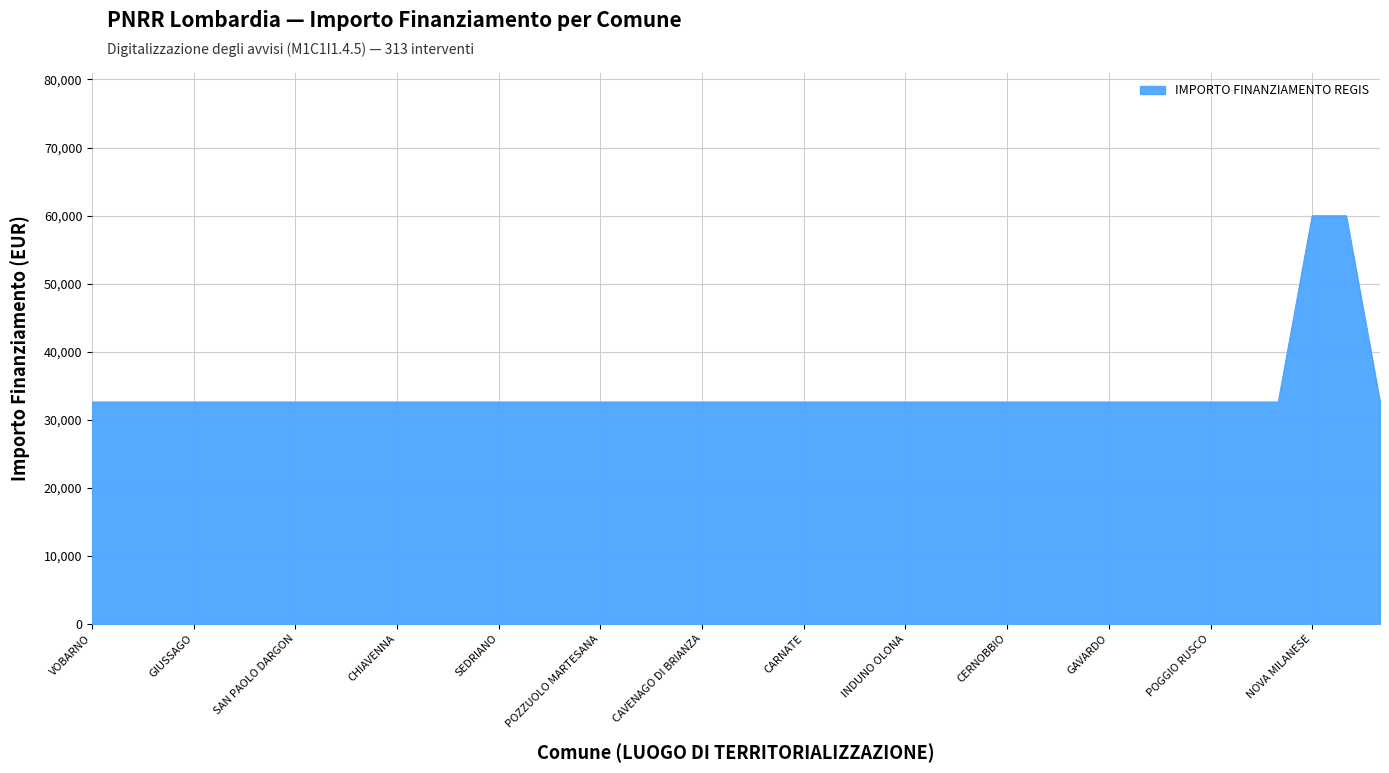

What is the minimum value shown in the chart?

32589